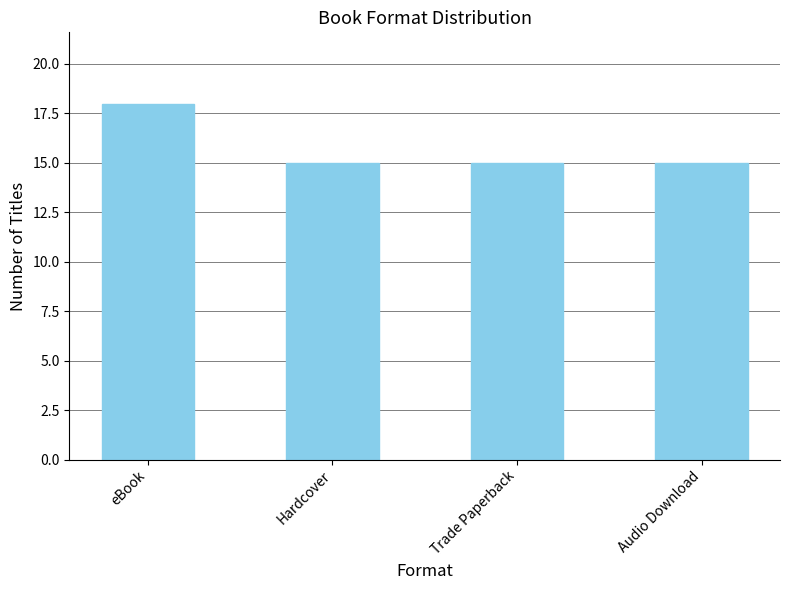

Approximately how many times larger is the value at Audio Download compared to Hardcover?

1.0